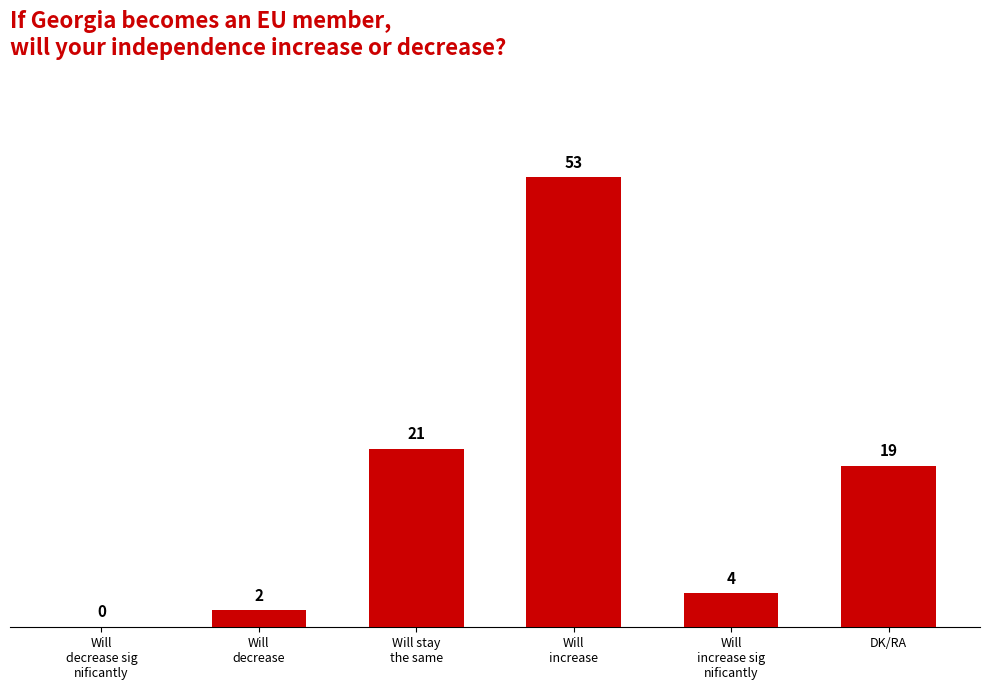

Reading left to right, what are all the values shown in this chart?

0	2	21	53	4	19